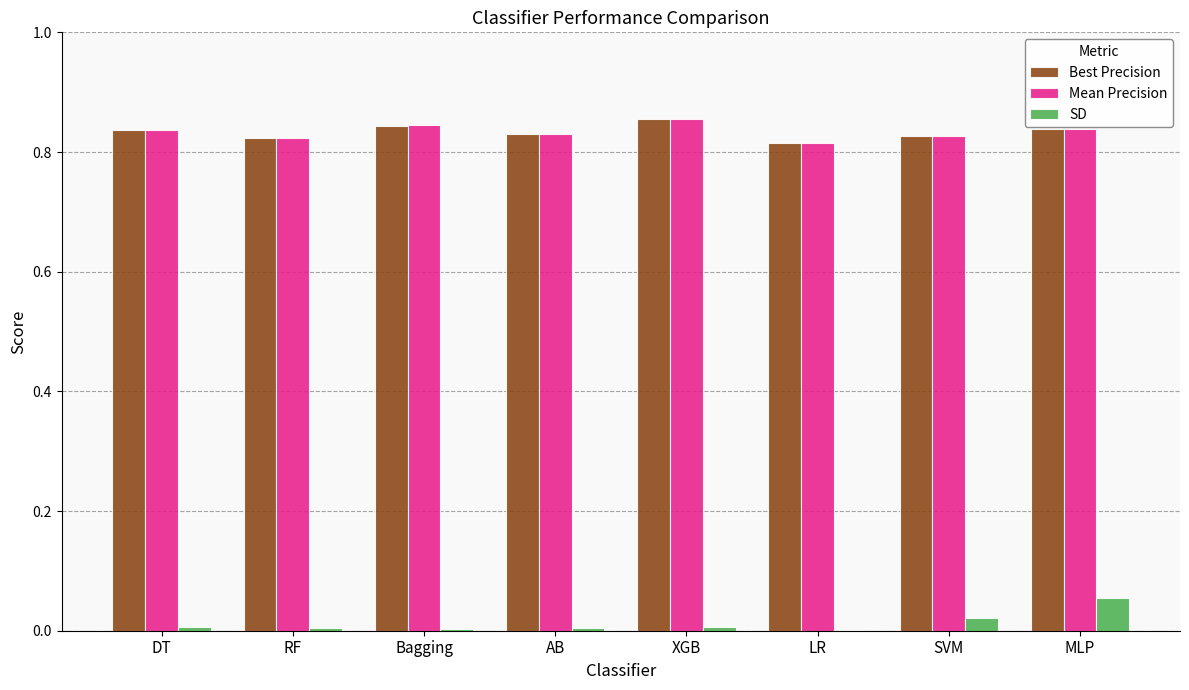

What is the total value across all series at MLP?

1.7